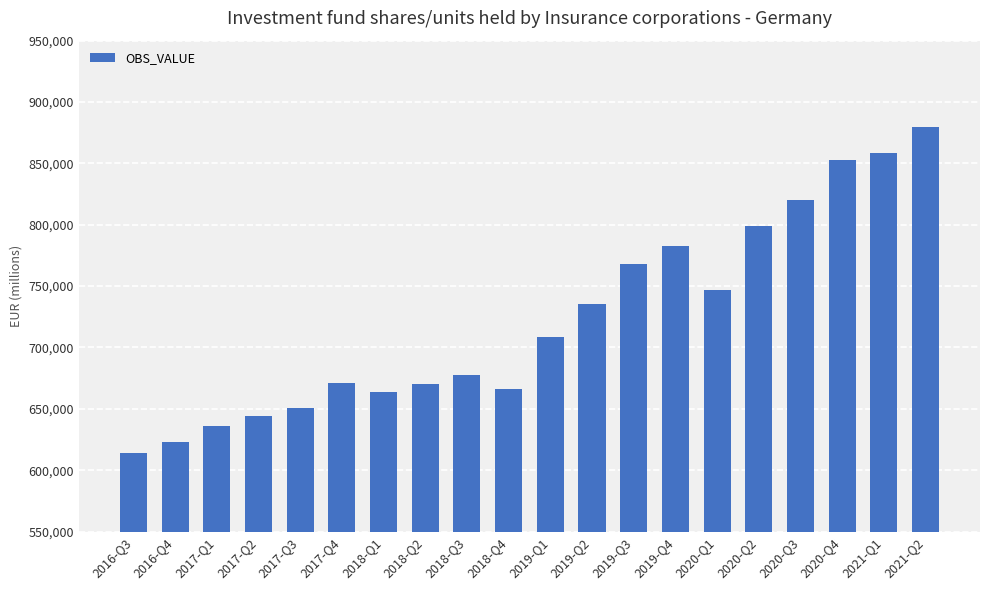

What is the value of the 20th bar from the left?

879641